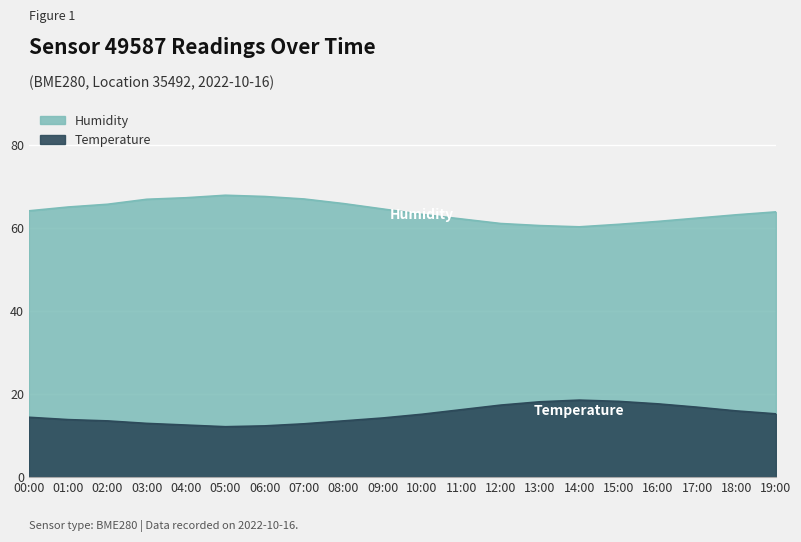

How many data points does each series have?

20